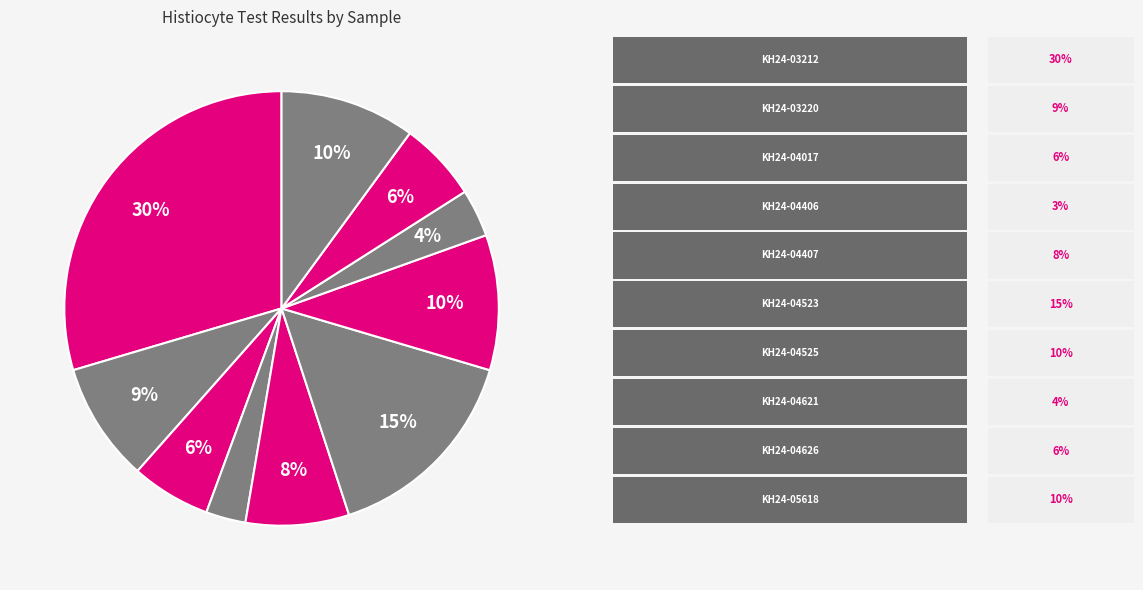

How many slices are in this pie chart?

10